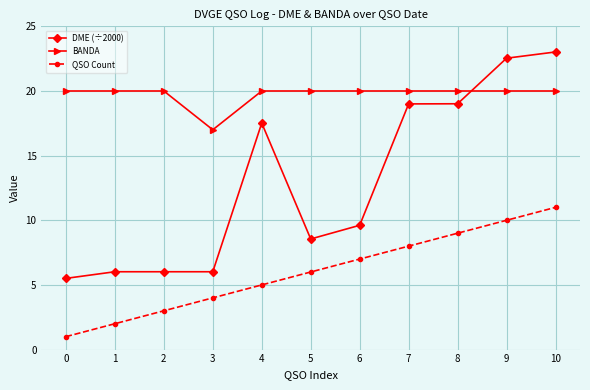

Count the number of data series in this chart.

3